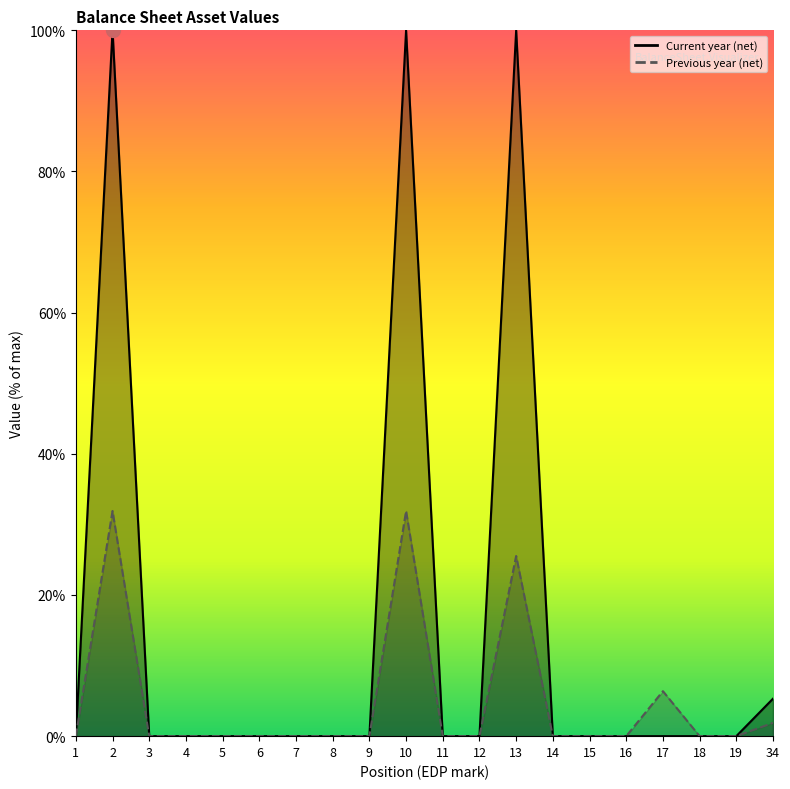

True or false: Current year (net) and Previous year (net) intersect in this chart.

False